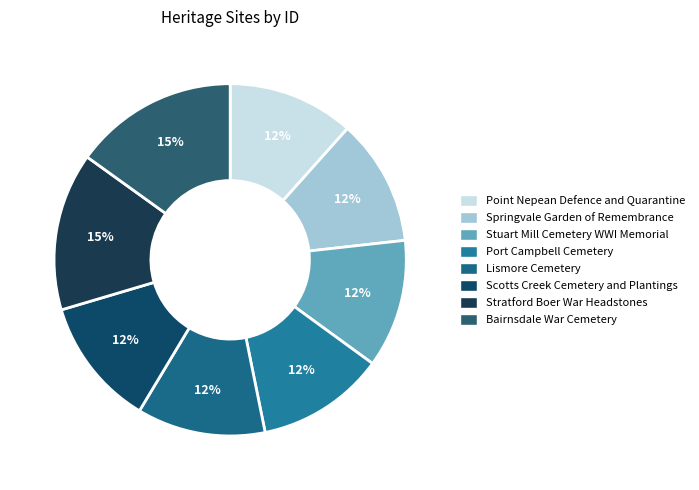

Between Scotts Creek Cemetery and Plantings and Lismore Cemetery, which is larger?

Scotts Creek Cemetery and Plantings